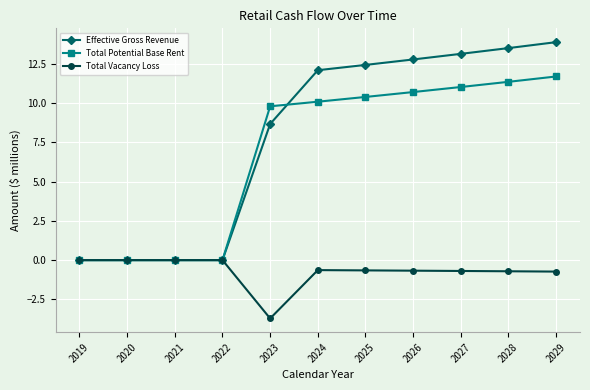

How many data points in Total Potential Base Rent are less than 10?

5